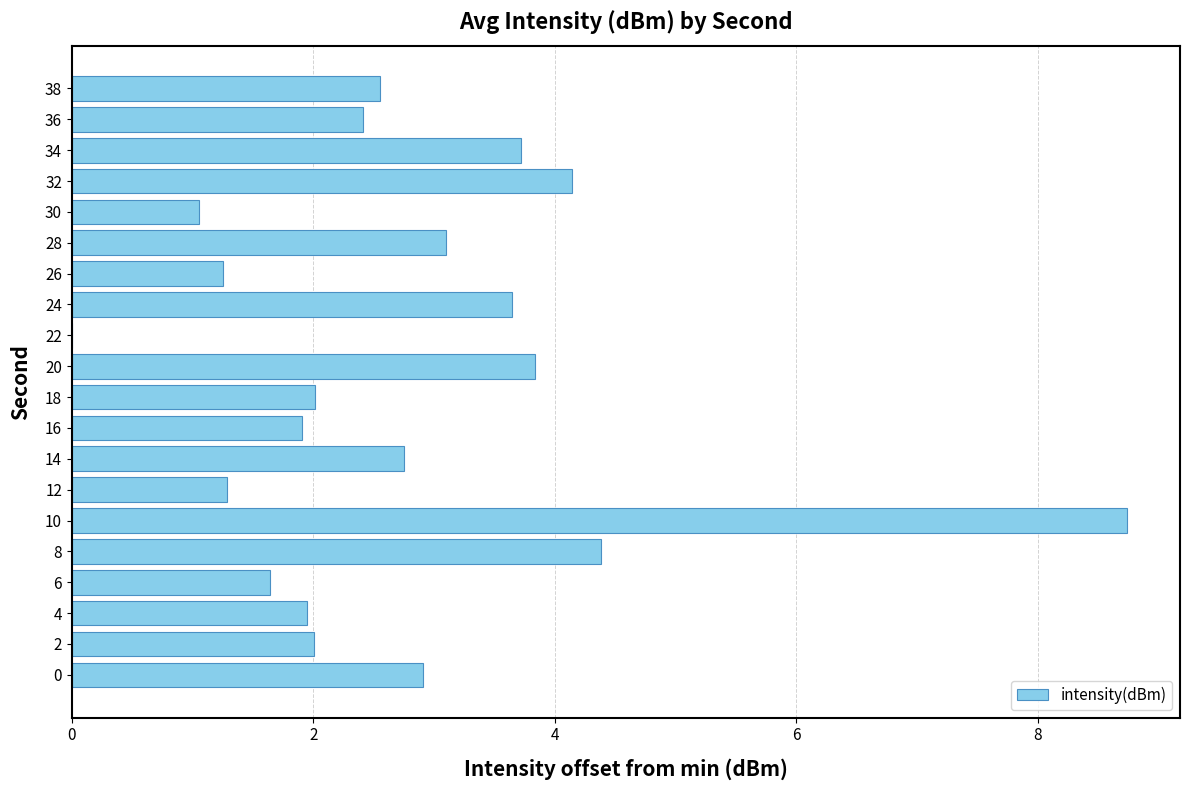

What is the change in value from 12 to 24?

+2.4